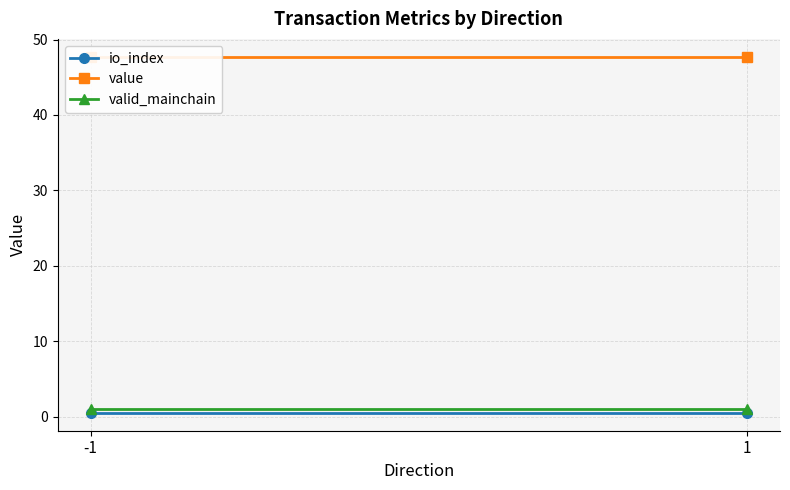

What is the greatest value displayed?

47.7